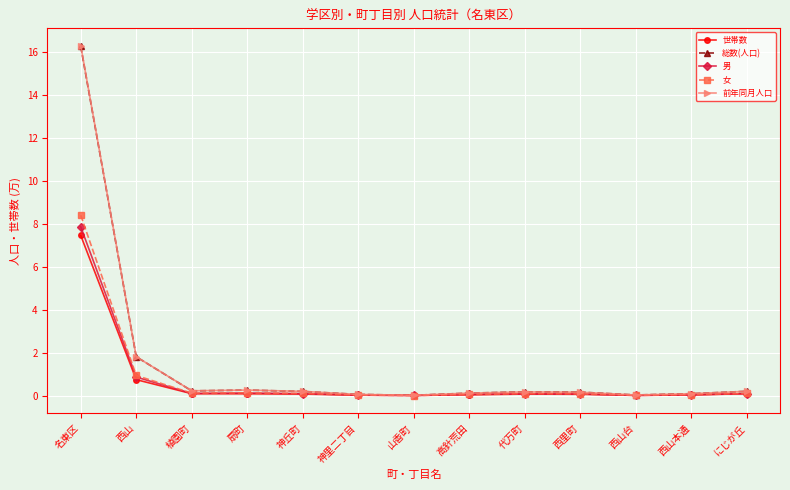

The value of 前年同月人口 at 西山台 is 0.0. True or false?

True